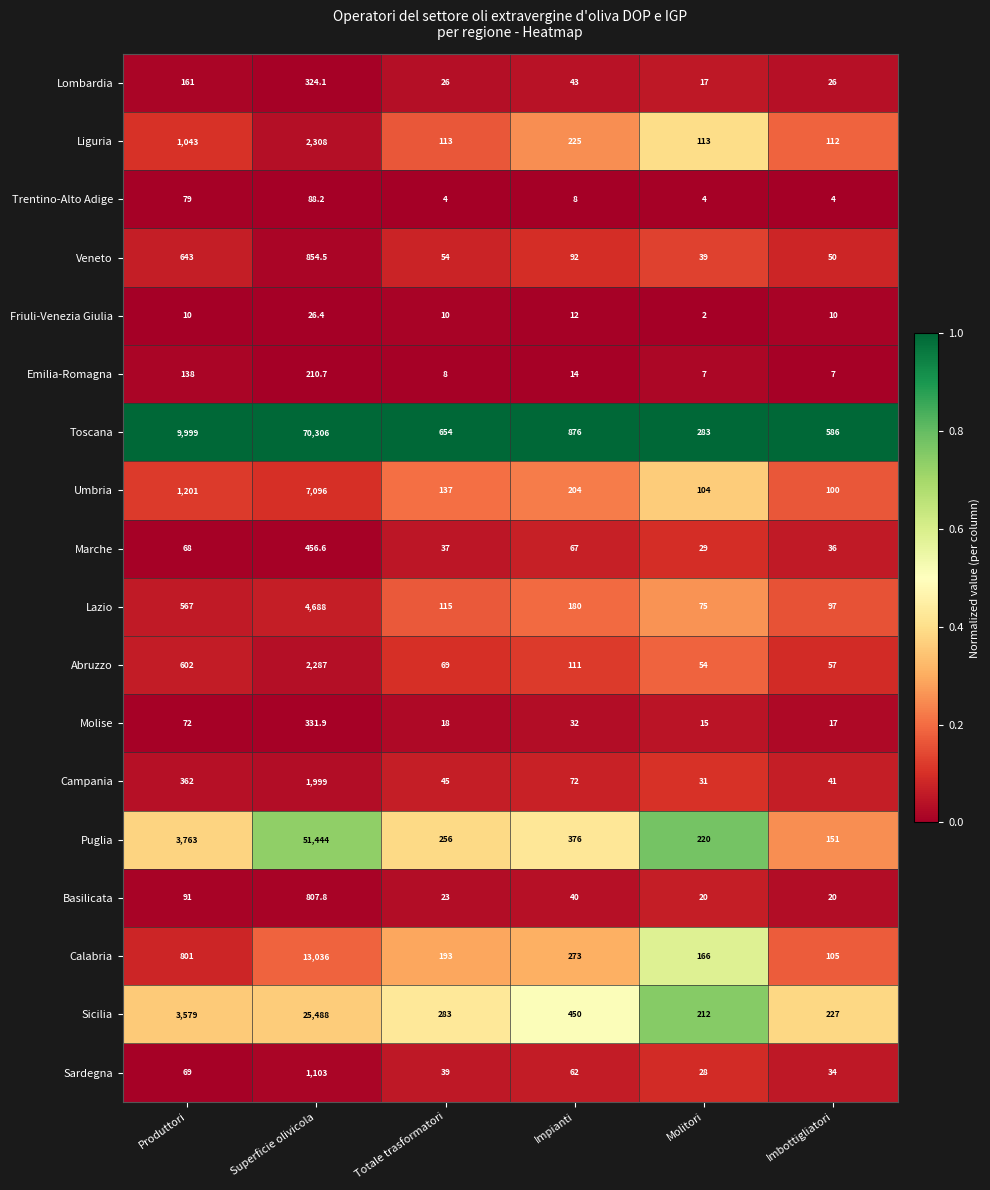

Which label corresponds to the largest value in the chart?

Superficie olivicola